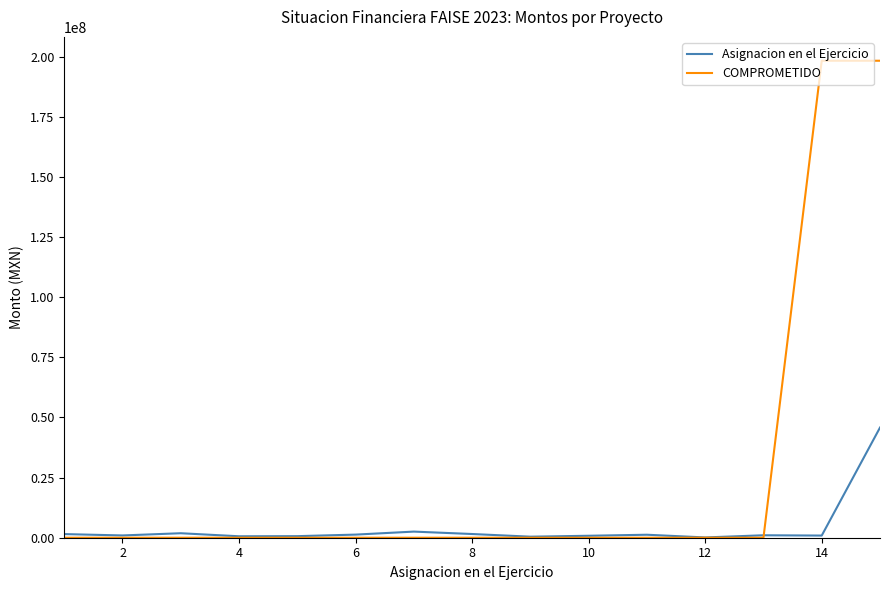

Which series has the widest spread of values?

COMPROMETIDO